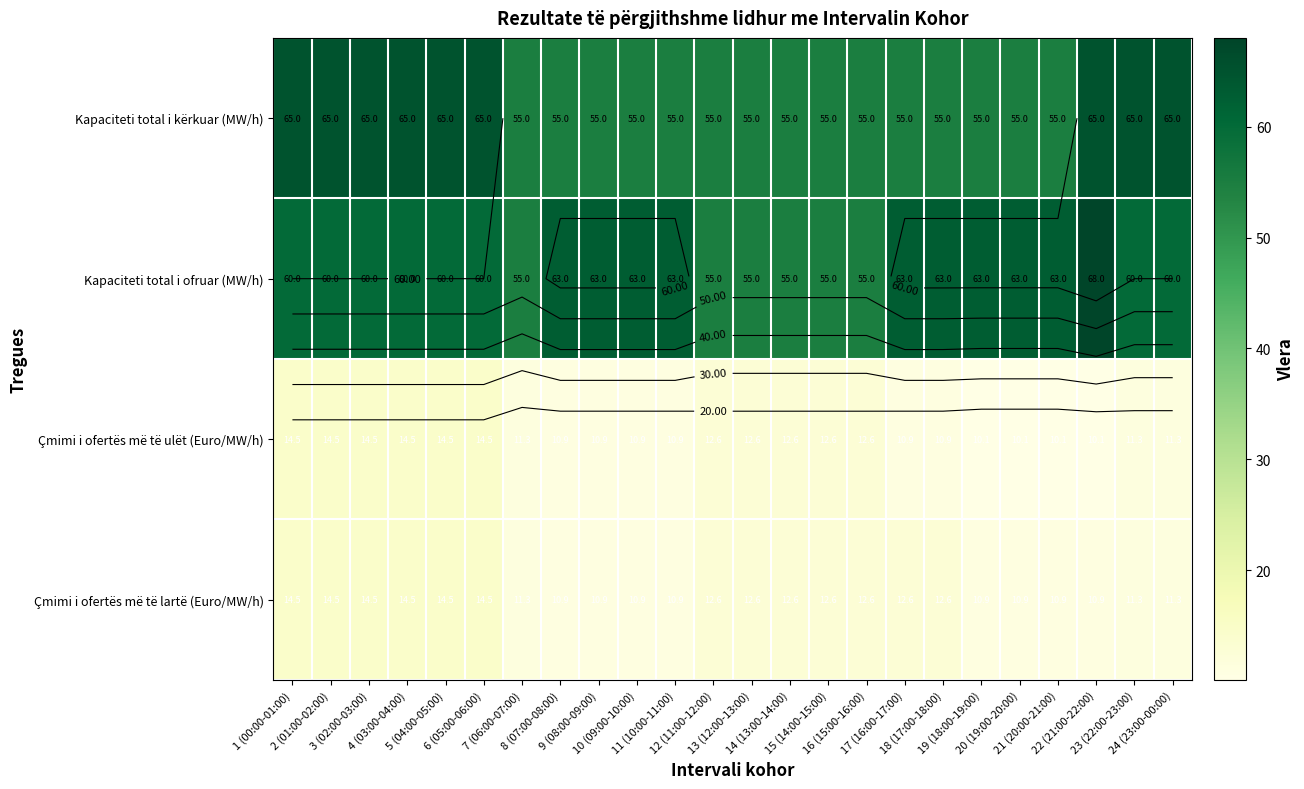

Rank the series by their maximum value, from lowest to highest.

Çmimi i ofertës më të ulët (Euro/MW/h), Çmimi i ofertës më të lartë (Euro/MW/h), Kapaciteti total i kërkuar (MW/h), Kapaciteti total i ofruar (MW/h)